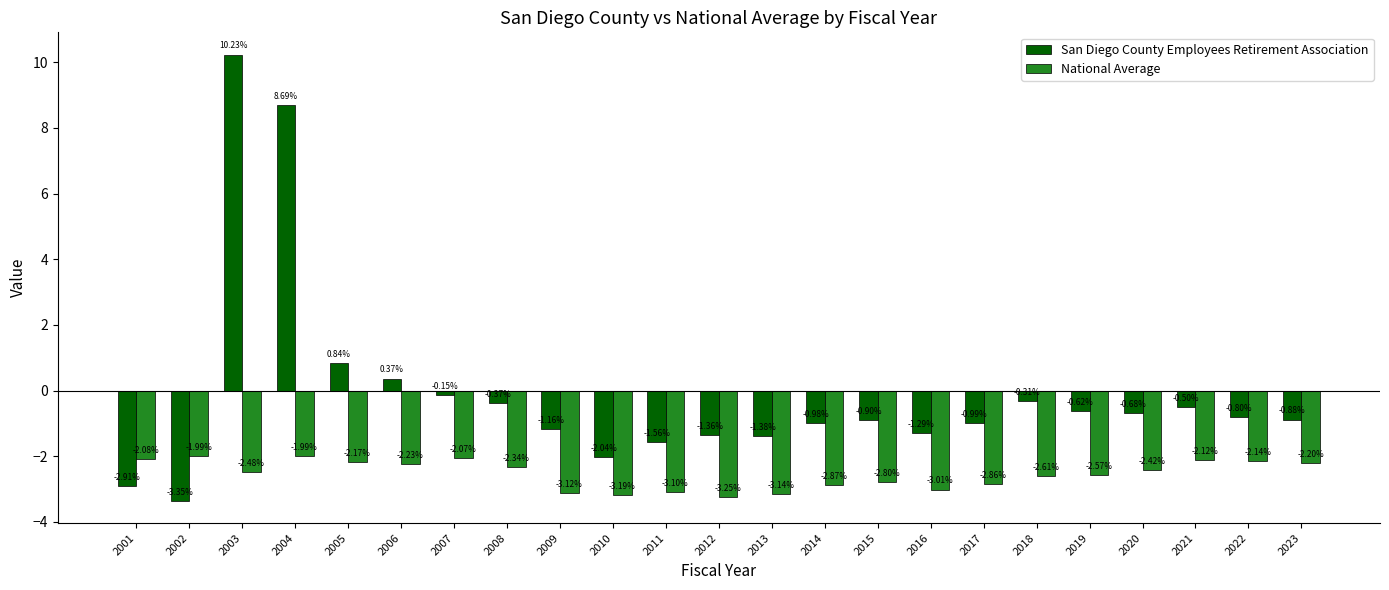

What is the difference between the highest and lowest values at 2018?

2.3